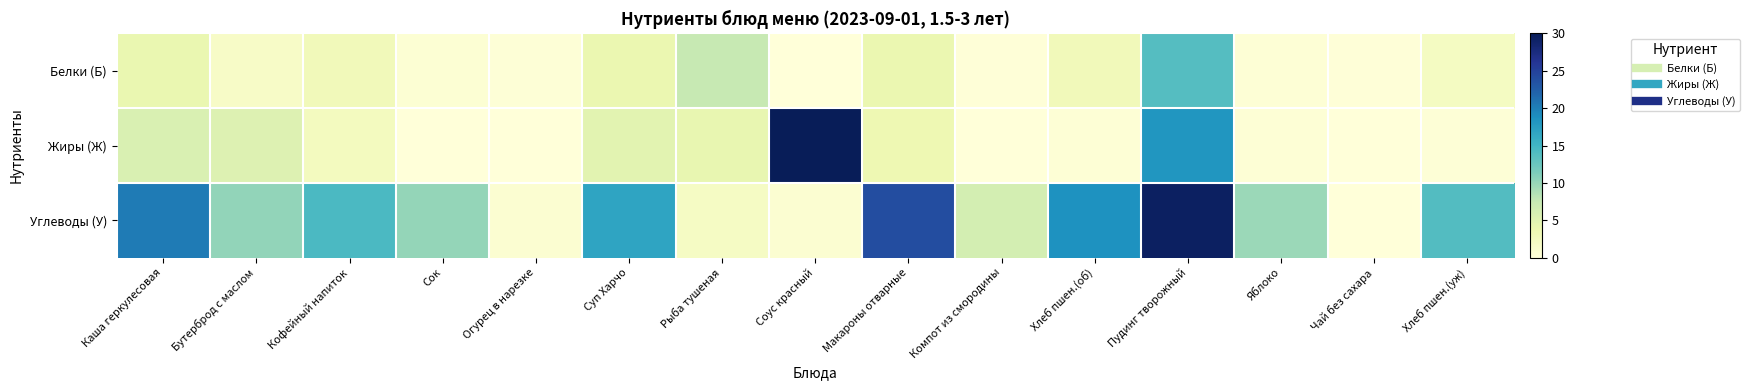

Which series changed the most between Огурец в нарезке and Хлеб пшен.(уж)?

Углеводы (У)